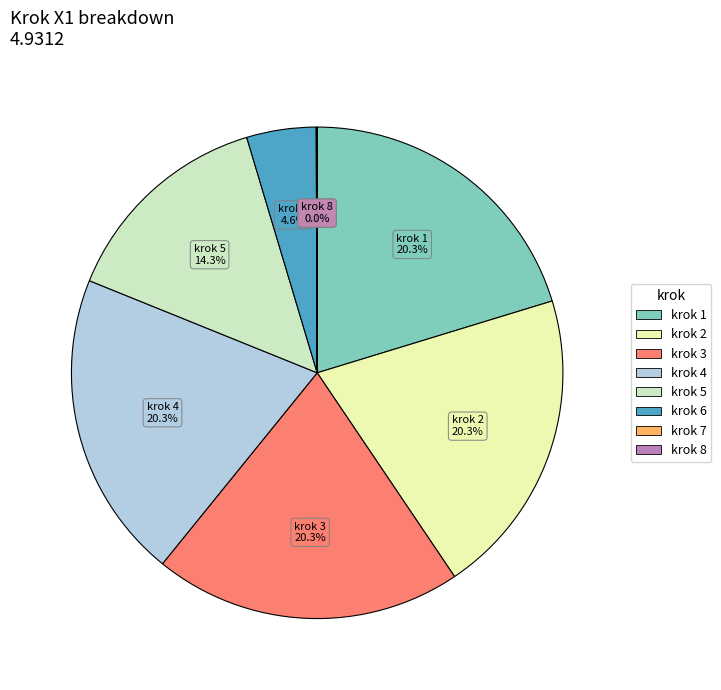

Is there any slice that represents more than half of the pie?

No